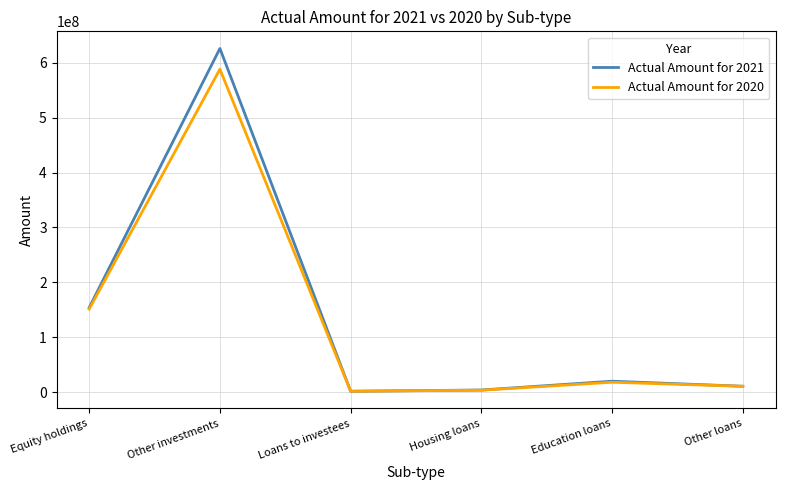

What is the average value of the Actual Amount for 2020 series?

128888792